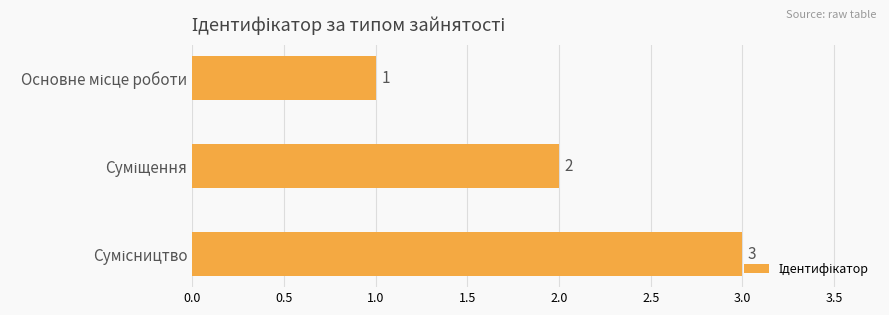

What is the greatest value displayed?

3